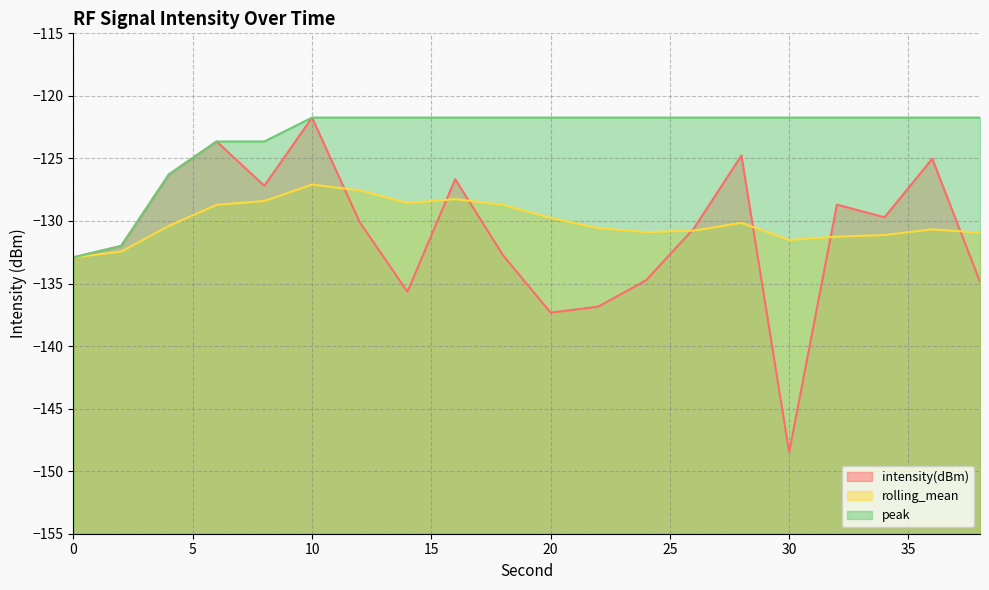

At which label does intensity(dBm) first exceed -130?

4